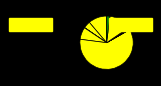

Is there any slice that represents more than half of the pie?

Yes